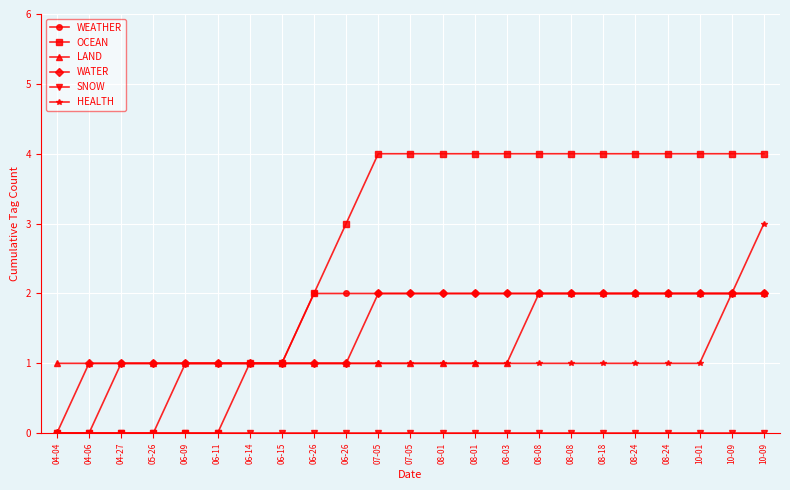

Is the value of WEATHER at 08-24 greater than the value of WATER at 08-24?

No